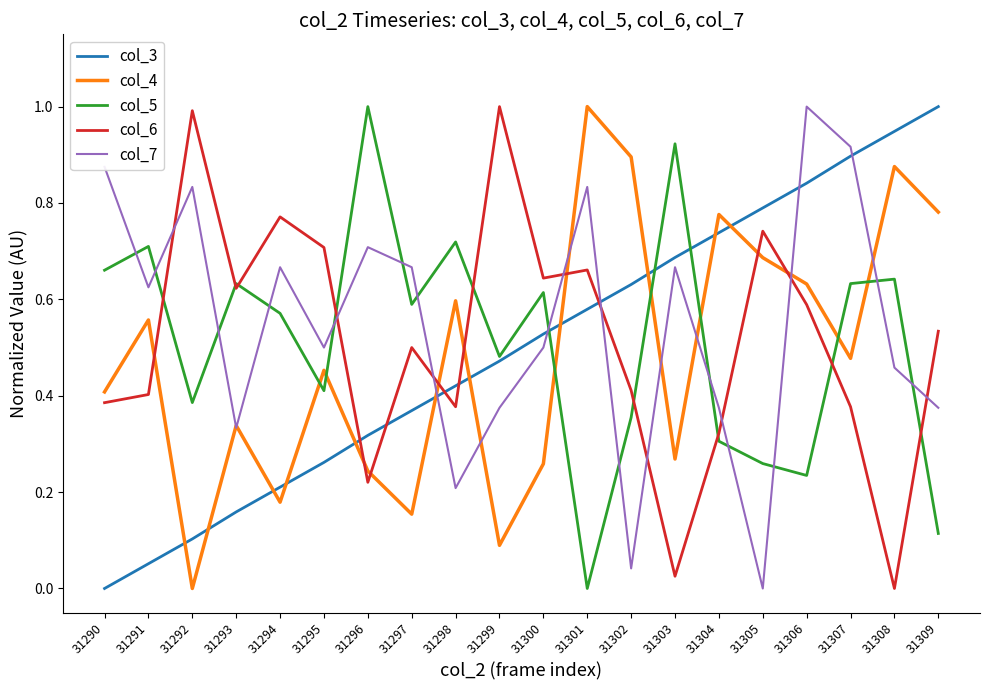

Is the value of col_5 at 31292 greater than the value of col_3 at 31307?

No